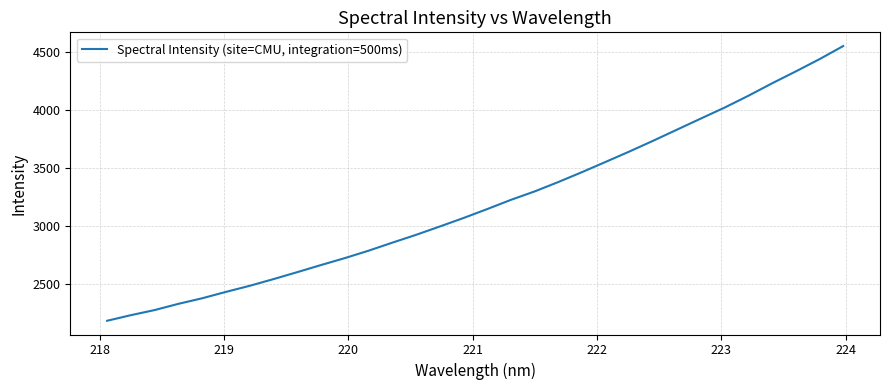

True or false: there are more than 1 points higher than both neighbors.

False